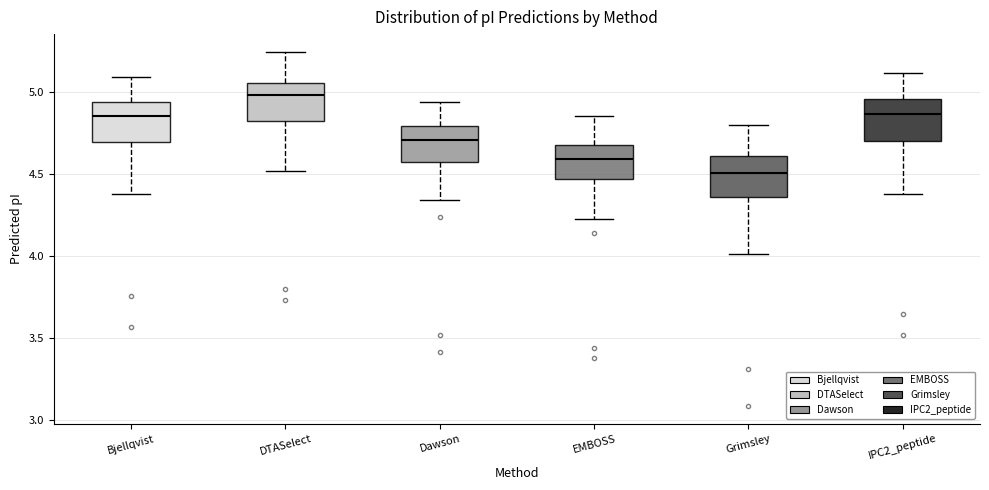

Reading left to right, read every box against the y-axis: the position of its median line, the range the box covers, and the ends of its whiskers. The values are not printed on the chart, so give them approximately, as read against the axis.

Bjellqvist: median 4.85, box 4.70 to 4.95, whiskers 4.40 to 5.10
DTASelect: median 5.00, box 4.80 to 5.05, whiskers 4.50 to 5.25
Dawson: median 4.70, box 4.55 to 4.80, whiskers 4.35 to 4.95
EMBOSS: median 4.60, box 4.45 to 4.70, whiskers 4.25 to 4.85
Grimsley: median 4.50, box 4.35 to 4.60, whiskers 4.00 to 4.80
IPC2_peptide: median 4.85, box 4.70 to 4.95, whiskers 4.40 to 5.10